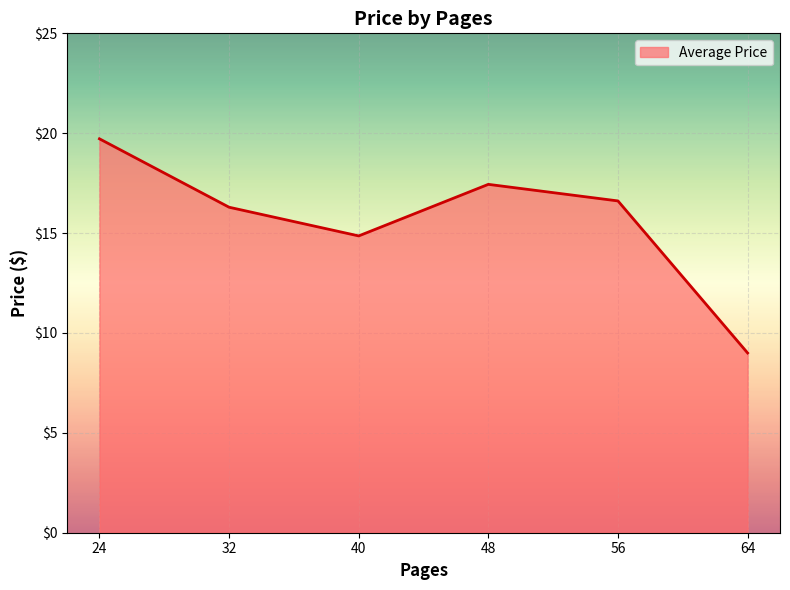

At which label does the data first exceed 16?

24